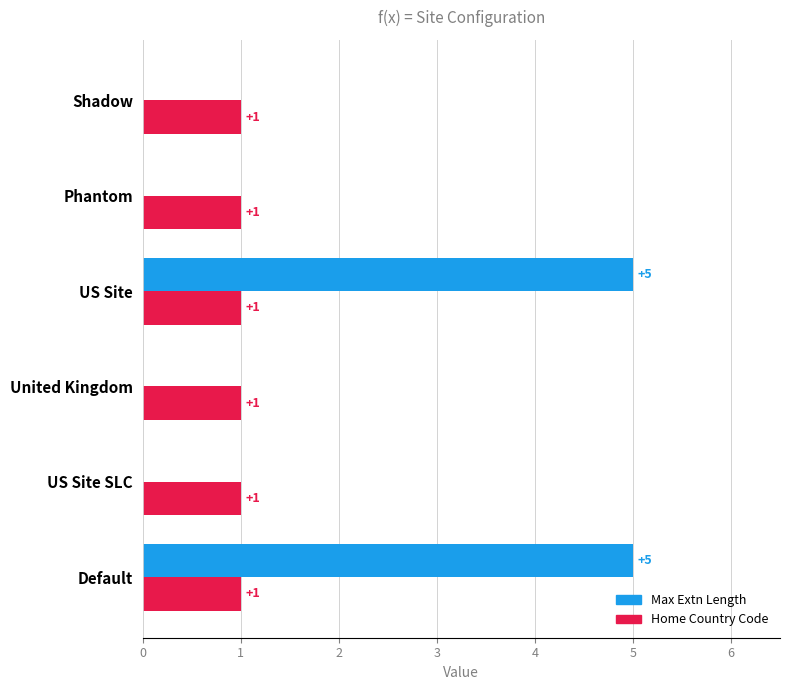

Which series has the largest total across all categories?

Max Extn Length